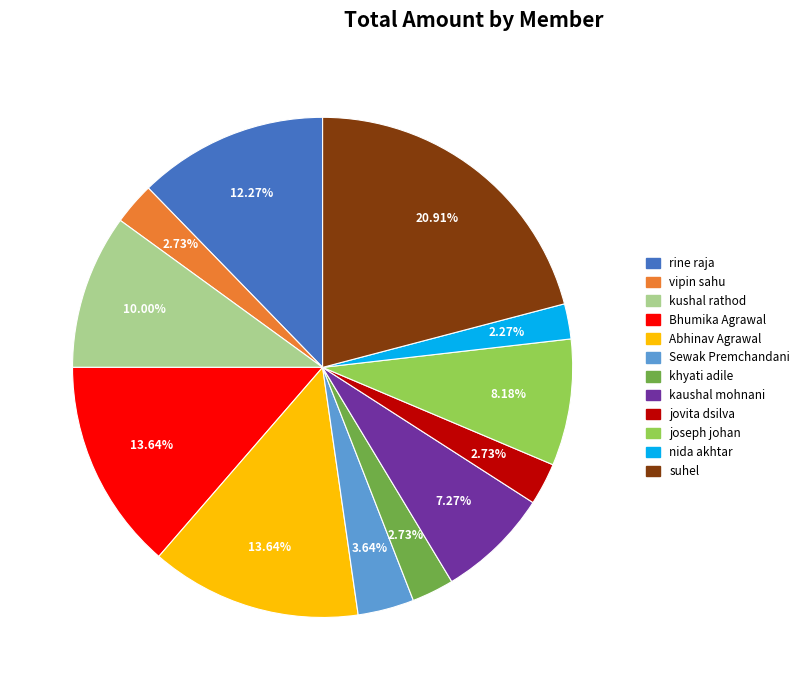

The joseph johan slice represents 8% of the pie. True or false?

True